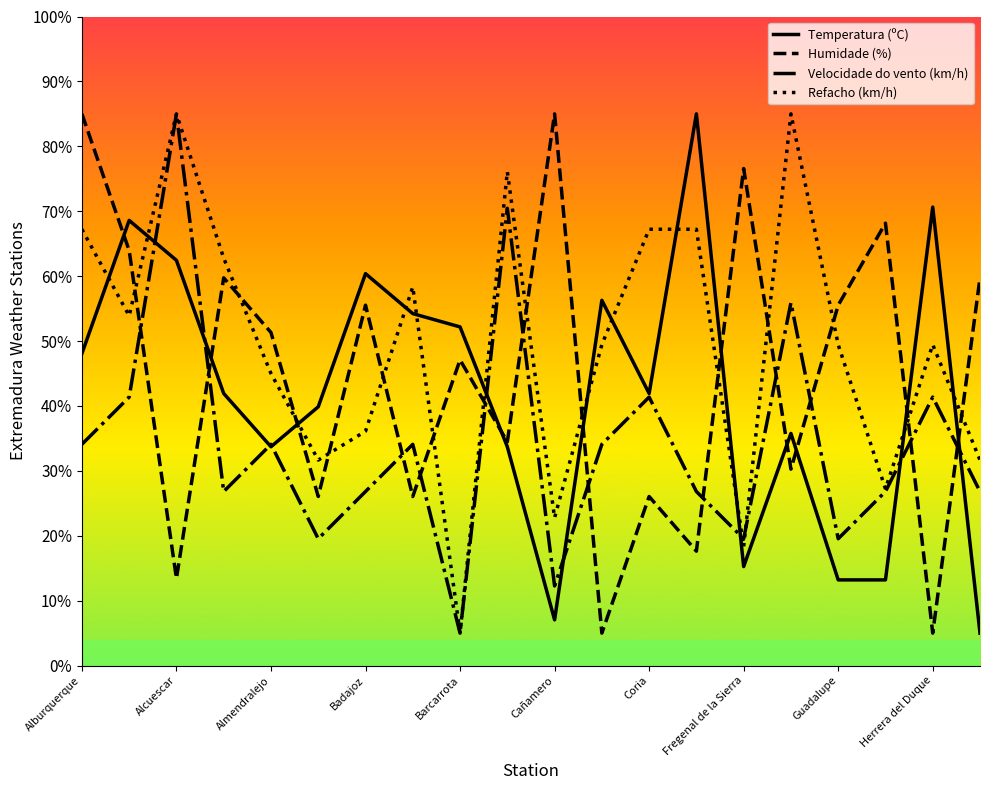

Which series has the largest total across all categories?

Refacho (km/h)